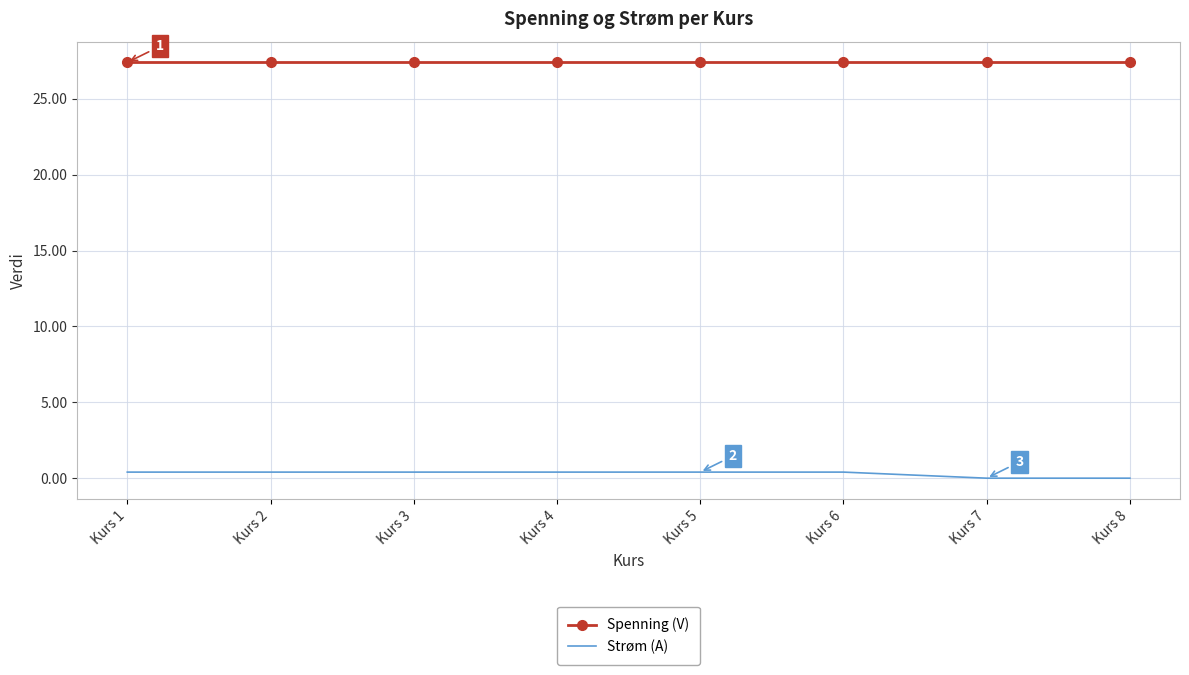

The value of Spenning (V) at Kurs 5 is 27.4. True or false?

True